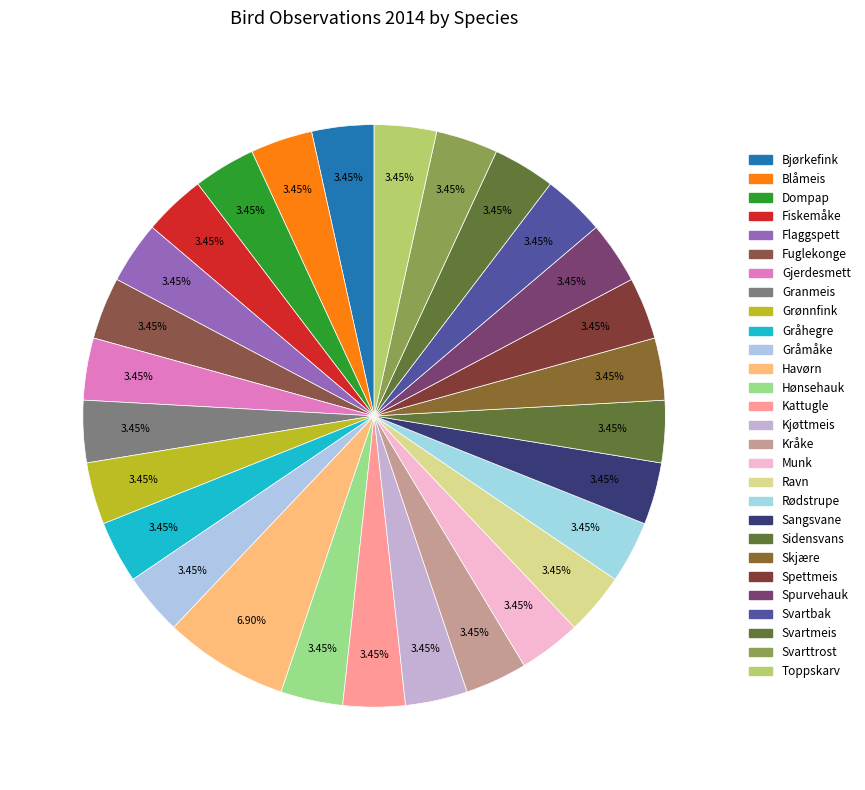

What percentage is the Fuglekonge slice, to the nearest percent?

3%